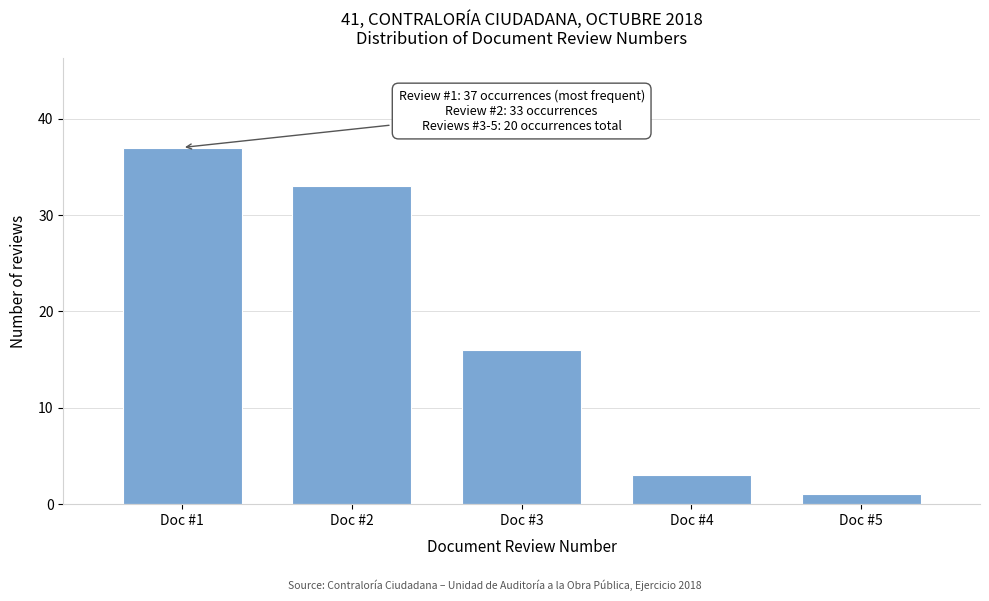

Reading right to left, what are all the values shown in this chart?

1	3	16	33	37